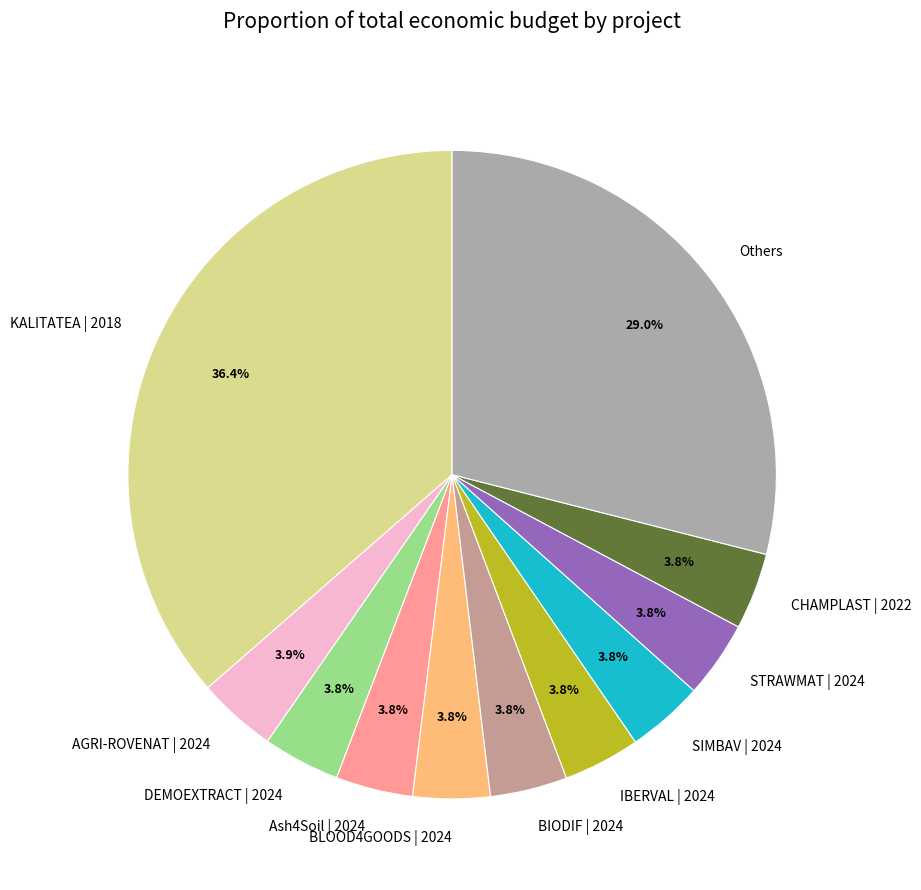

Combined, do CHAMPLAST | 2022 and BIODIF | 2024 account for over 50%?

No